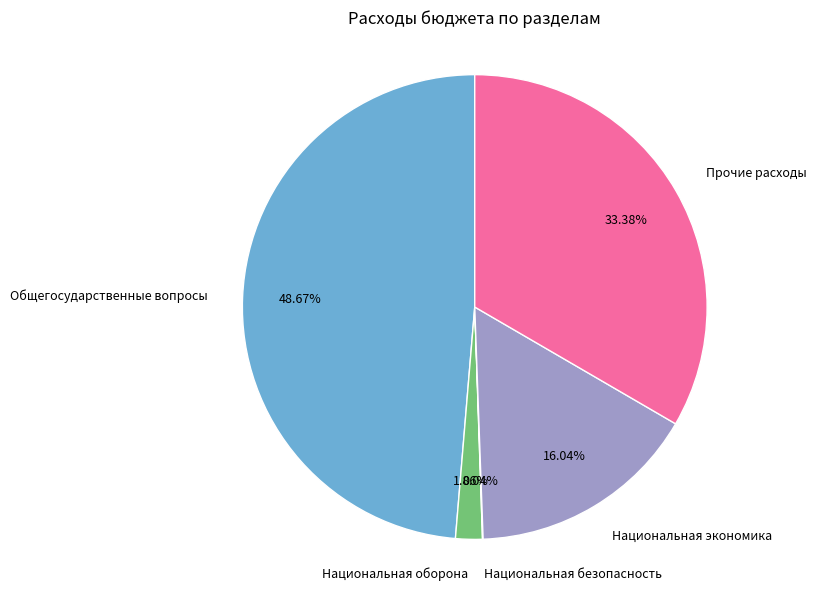

Does Прочие расходы account for over 50% of the chart?

No